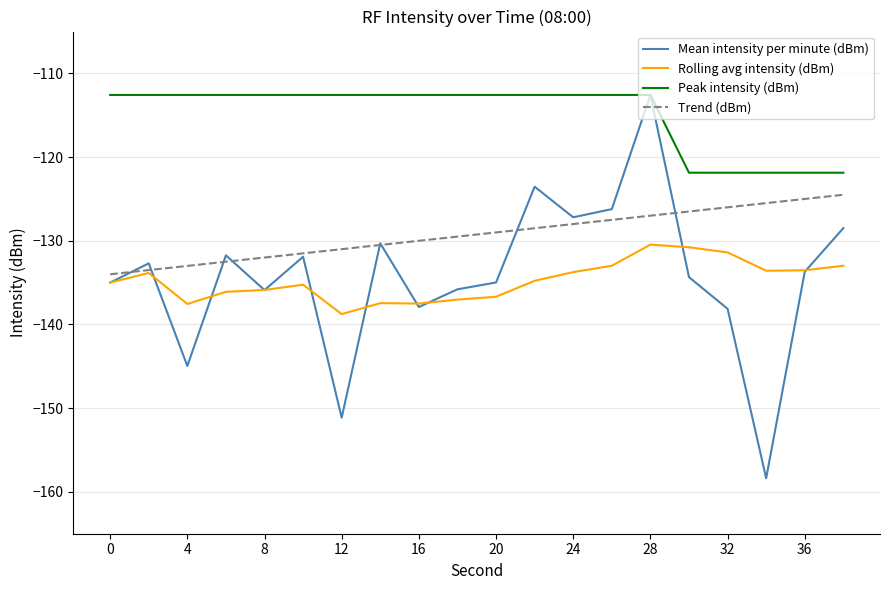

True or false: Rolling avg intensity (dBm) and Peak intensity (dBm) cross at least once.

False